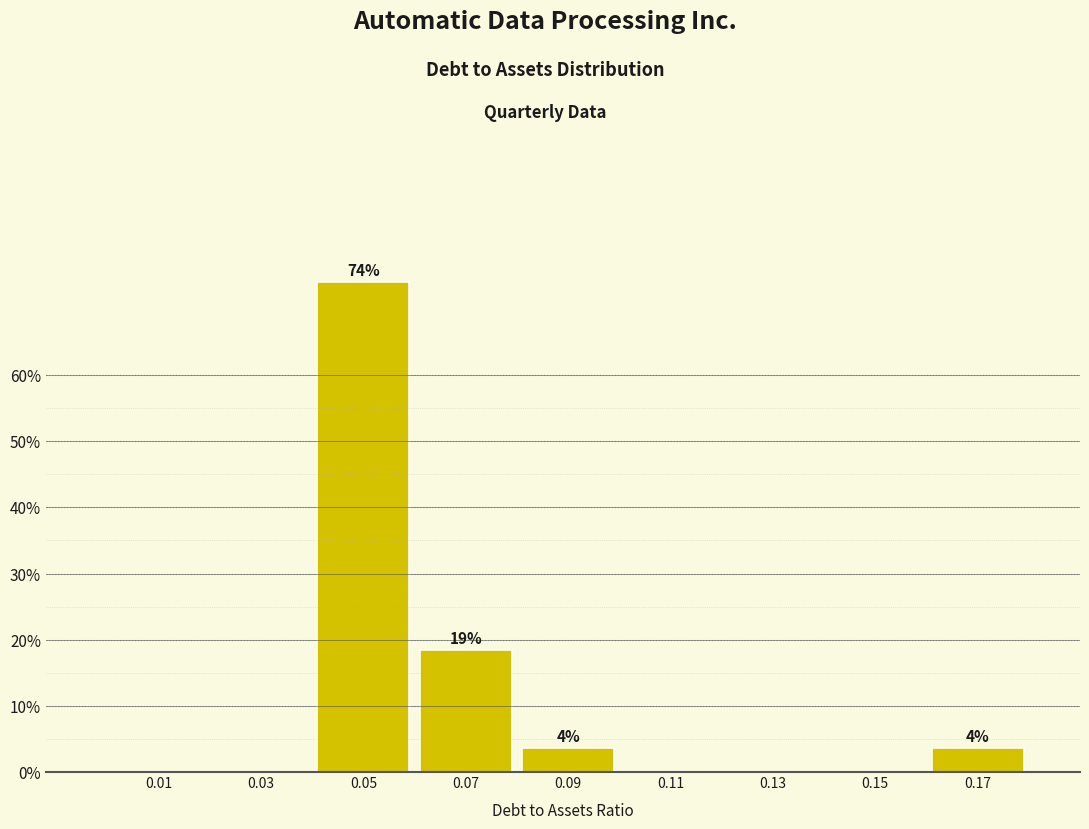

Reading left to right, what are all the values shown in this chart?

0.01=0.0	0.03=0.0	0.05=74.1	0.07=18.5	0.09=3.7	0.11=0.0	0.13=0.0	0.15=0.0	0.17=3.7